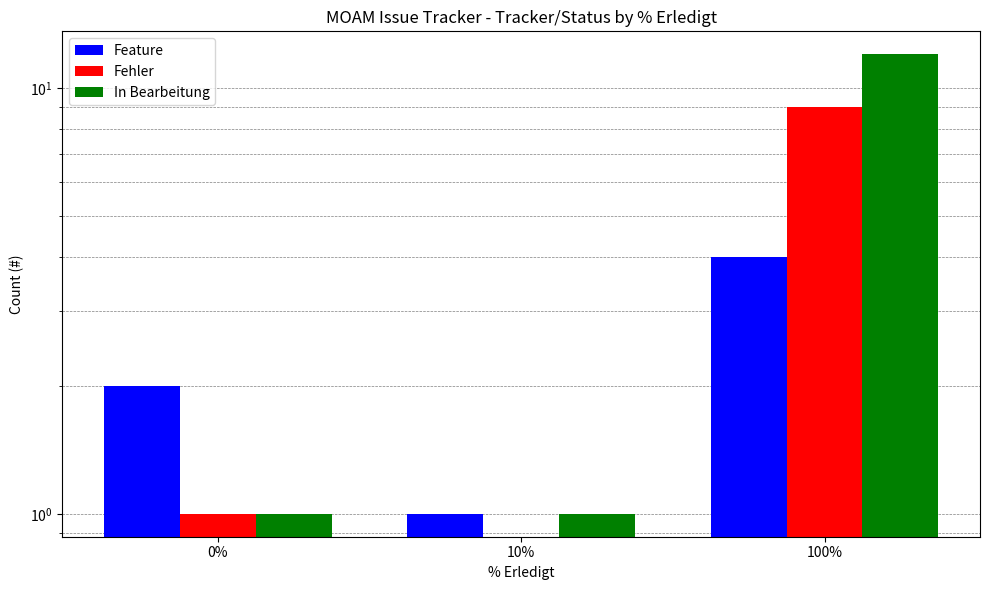

Is it true that In Bearbeitung equals 1 at 10%?

True